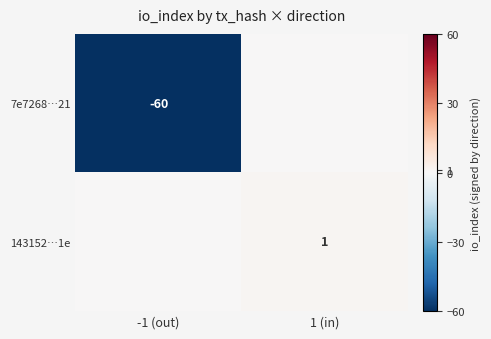

The 143152…1e series shows 1 at 1 (in). True or false?

True